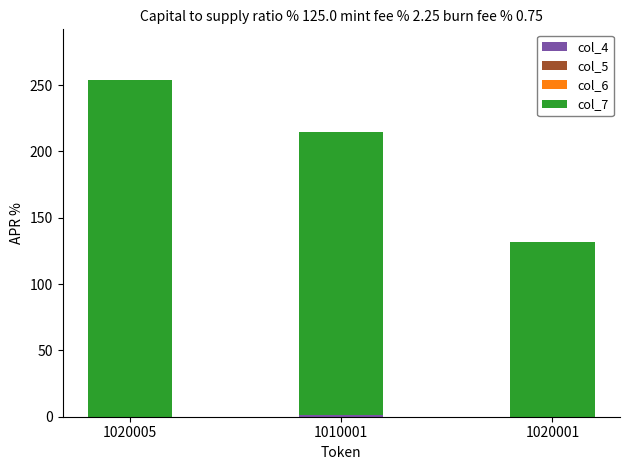

At which category is the sum across all series the highest?

1020005